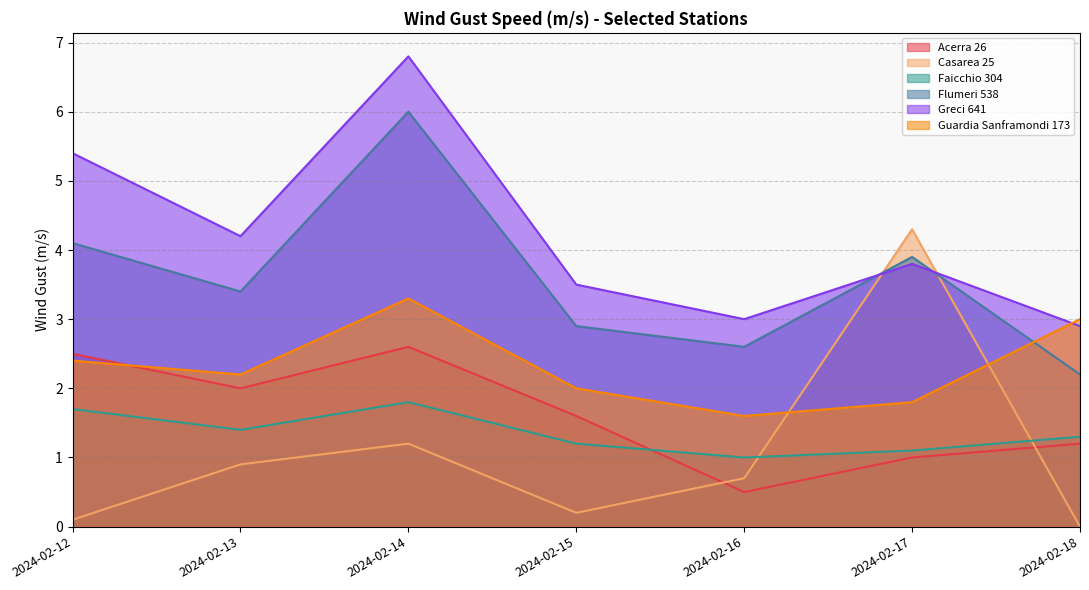

True or false: Greci 641 and Faicchio 304 intersect in this chart.

False